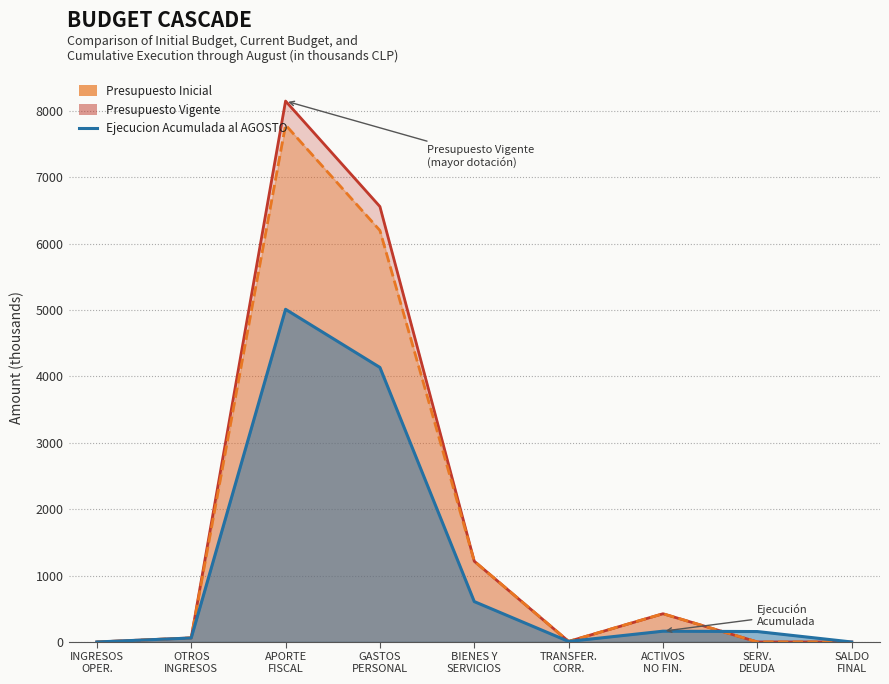

What are all the series names shown in the legend?

Presupuesto Inicial, Presupuesto Vigente, Ejecucion Acumulada al AGOSTO